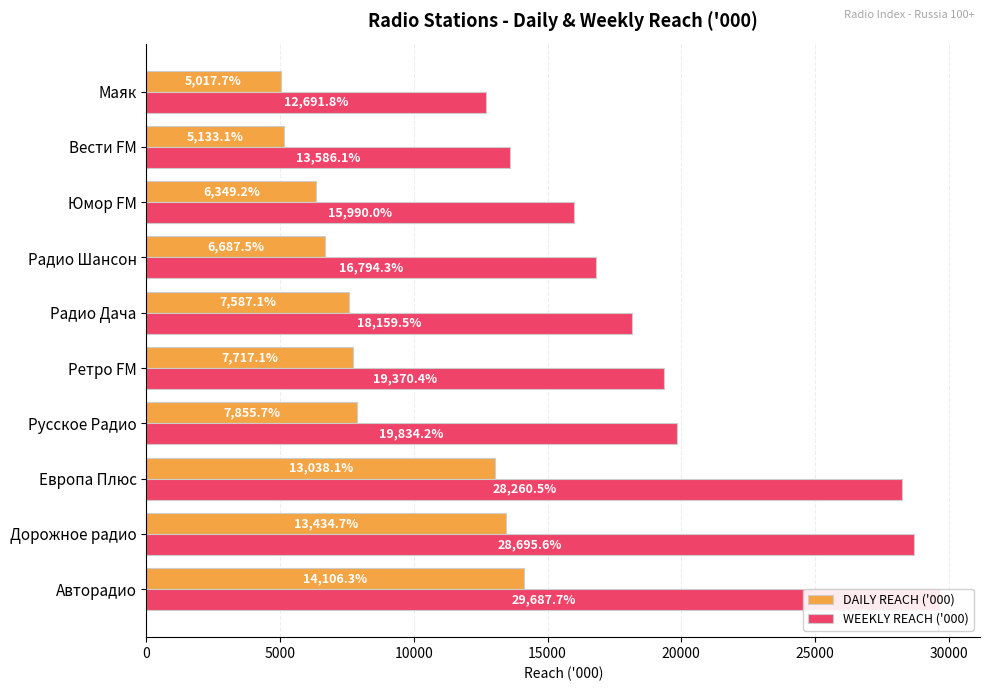

Reading left to right, what are all the values shown in this chart?

DAILY REACH ('000): 14106.3	13434.7	13038.1	7855.7	7717.1	7587.1	6687.5	6349.2	5133.1	5017.7
WEEKLY REACH ('000): 29687.7	28695.6	28260.5	19834.2	19370.4	18159.5	16794.3	15990.0	13586.1	12691.8